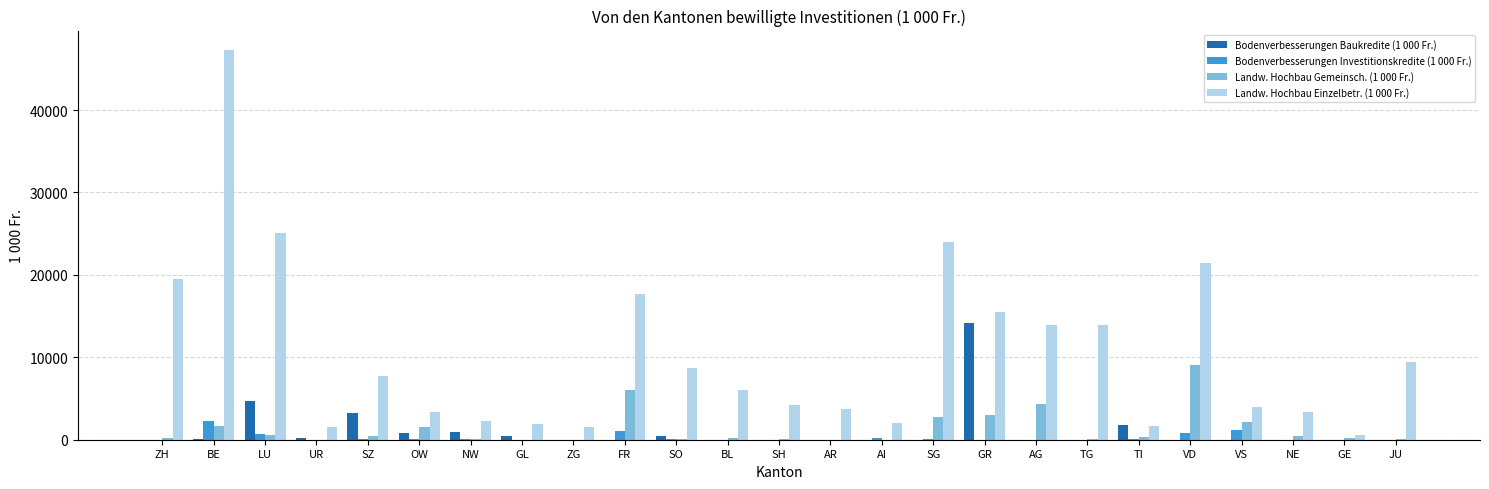

Which series has the largest total across all categories?

Landw. Hochbau Einzelbetr. (1 000 Fr.)